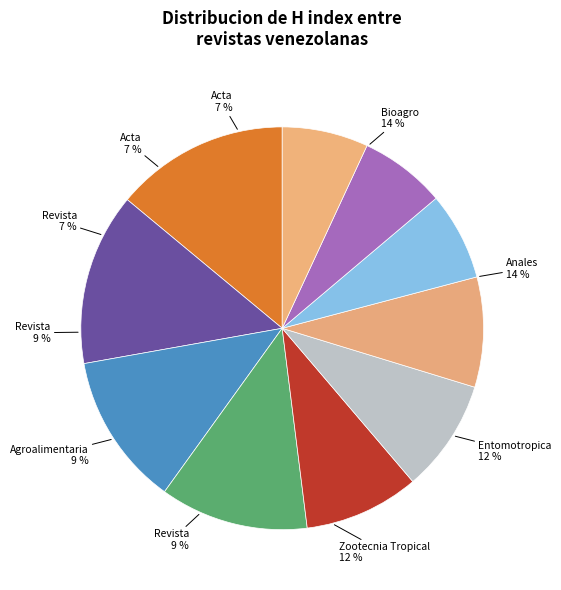

How many slices are in this pie chart?

10